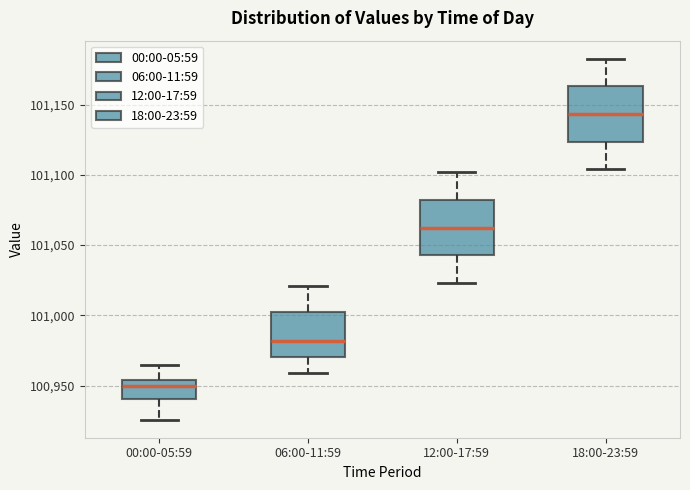

Where is the lower edge of the box for 00:00-05:59 on the y-axis? The values are not printed on the chart, so give them approximately, as read against the axis.

100940